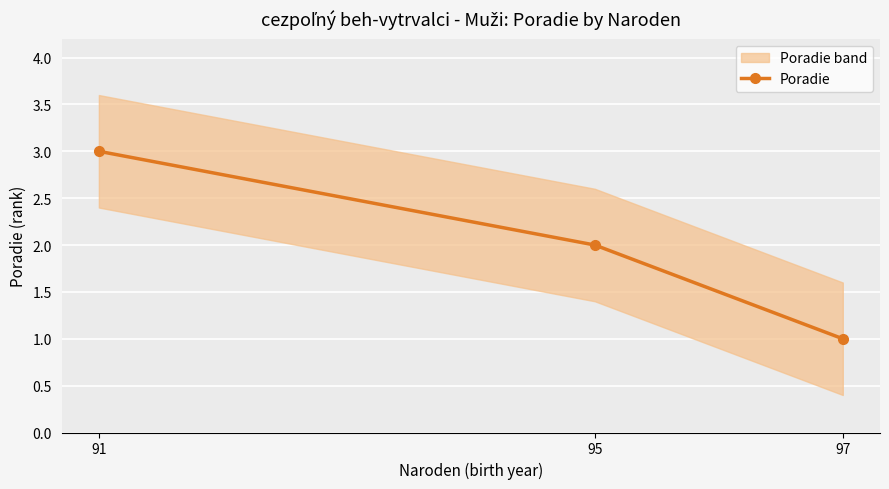

How many data points are above 2?

1